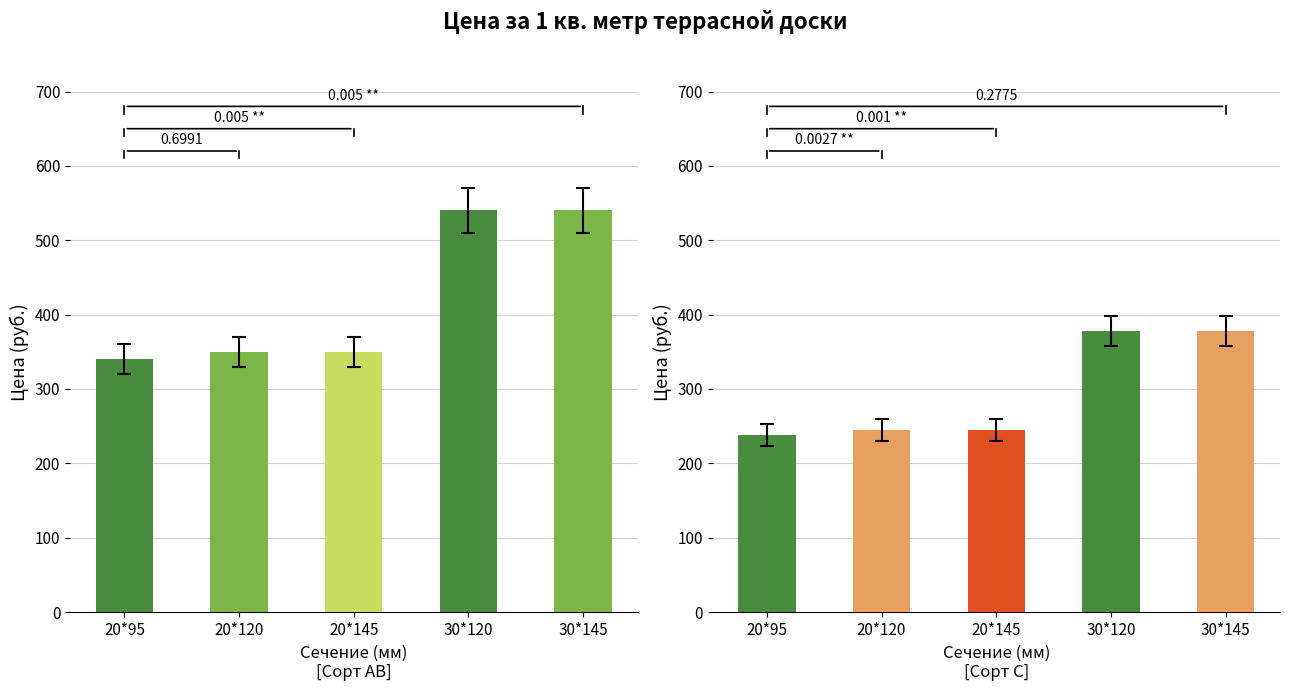

What is the label of the 3rd bar from the right?

20*145